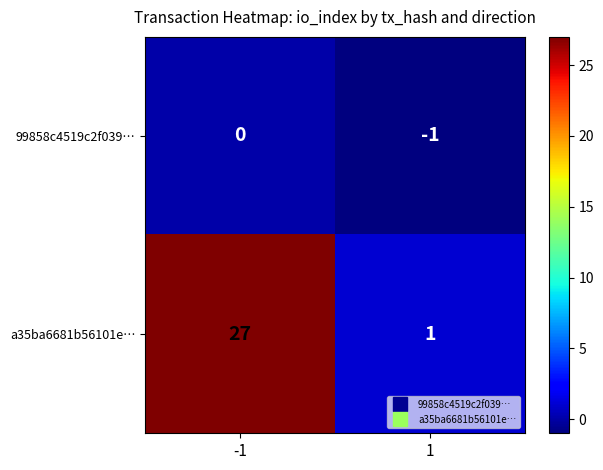

Reading left to right, what are all the values shown in this chart?

99858c4519c2f039…: -1=0	1=-1
a35ba6681b56101e…: -1=27	1=1